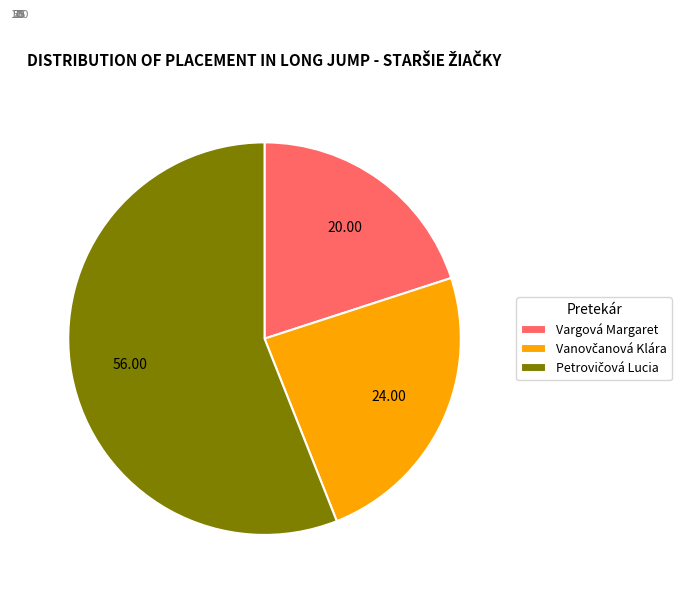

What is the smallest slice in the pie chart?

Vargová Margaret